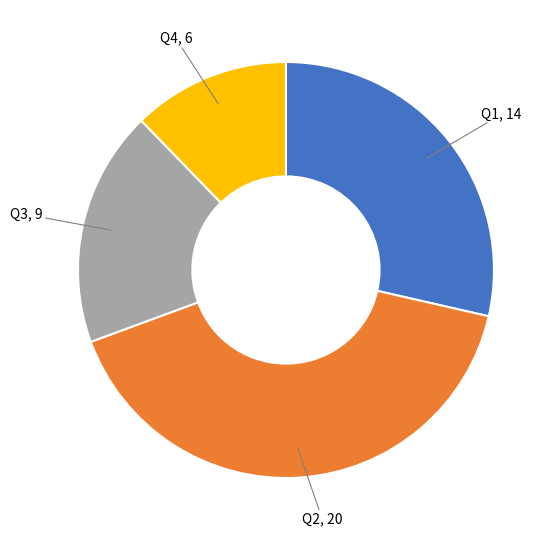

Is there any slice that represents more than half of the pie?

No